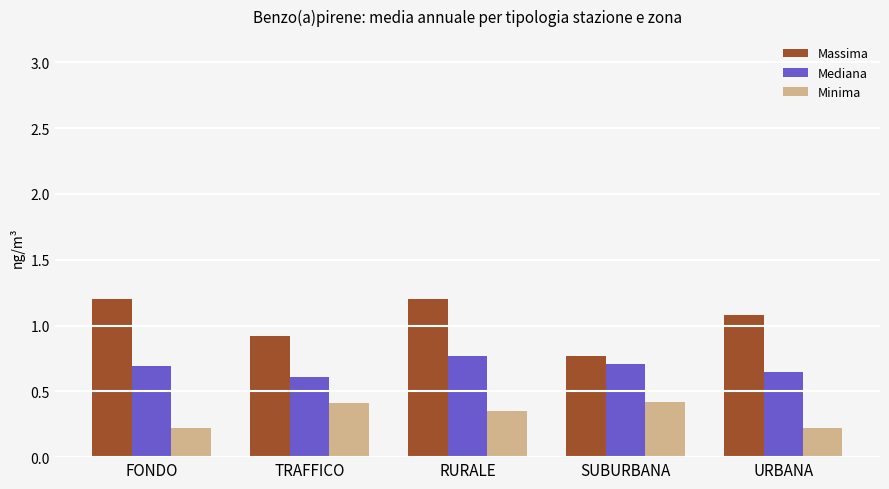

How many Massima values are between 0 and 1?

2